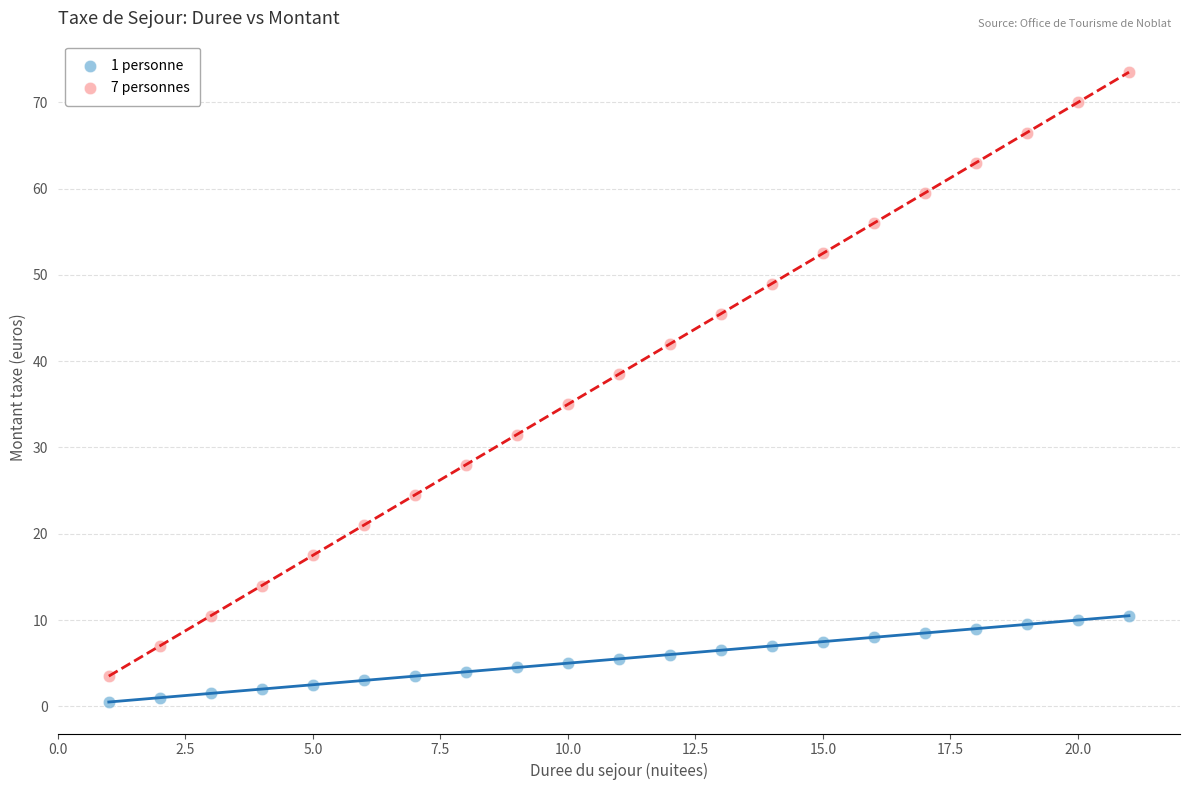

Which series contains the lowest Y value?

1 personne